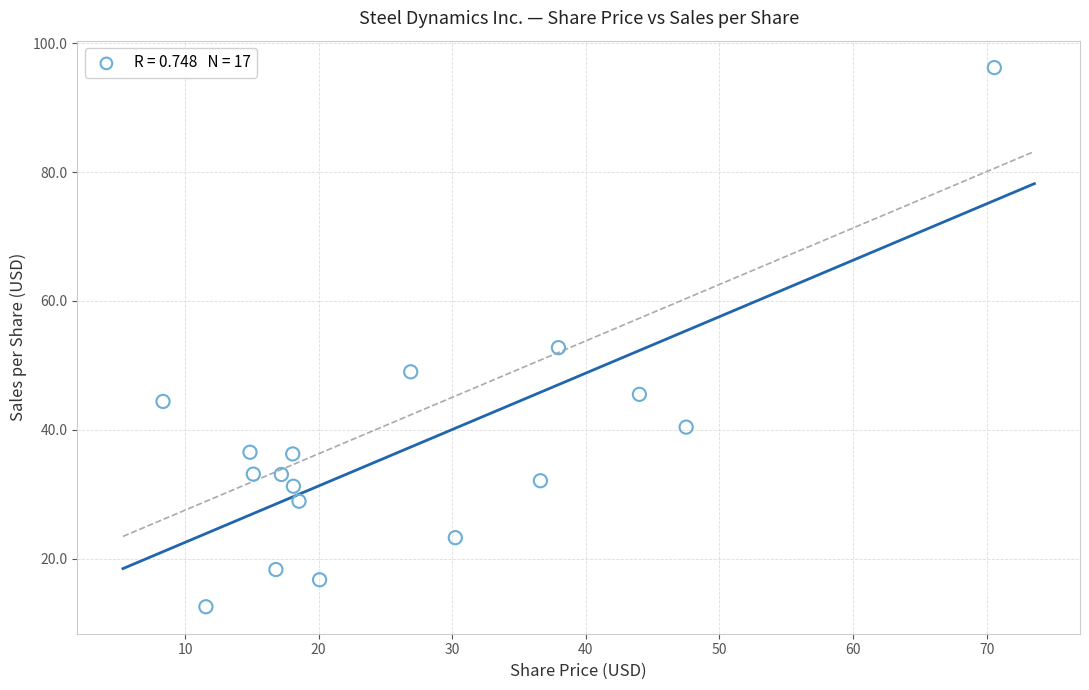

What is the range of X values (max minus min)?

62.2